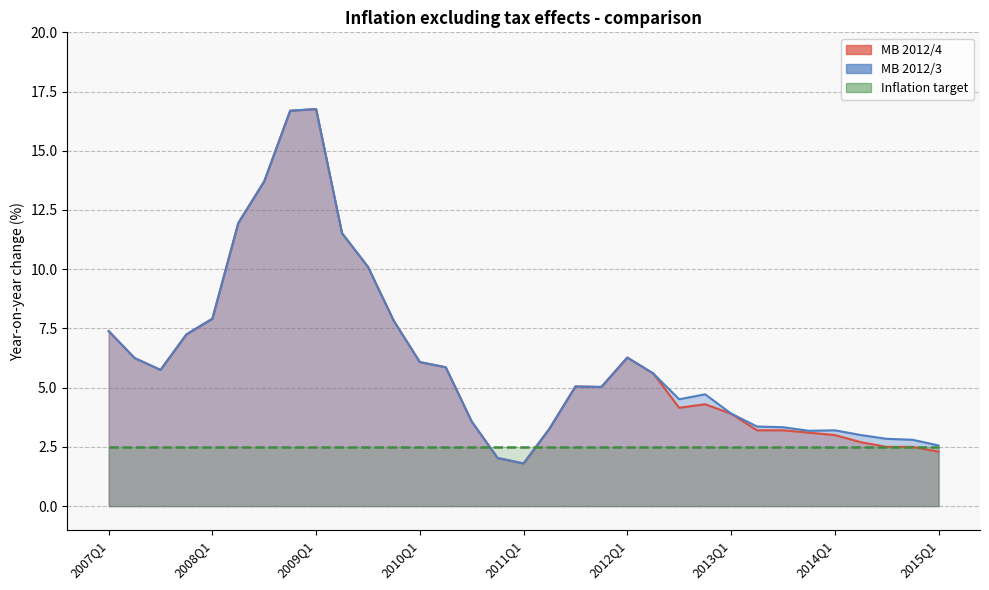

At how many categories does at least one series exceed 7?

10